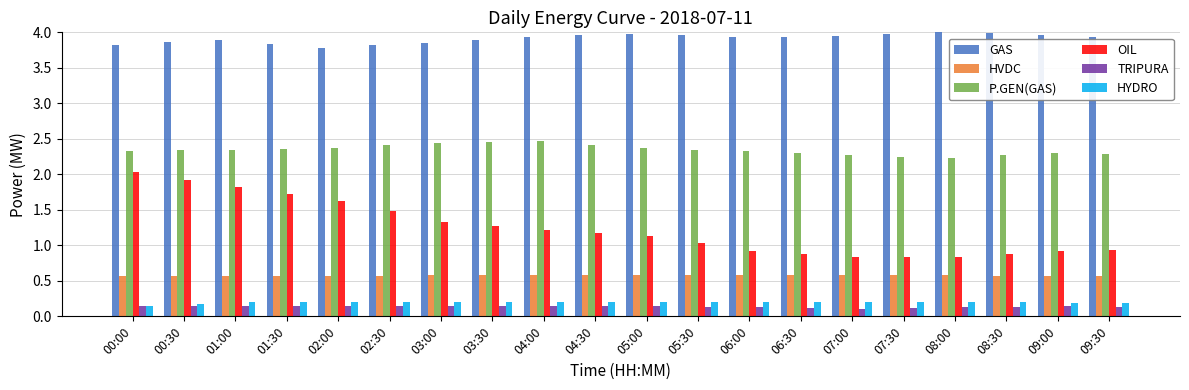

What is the minimum value for GAS?

3.8